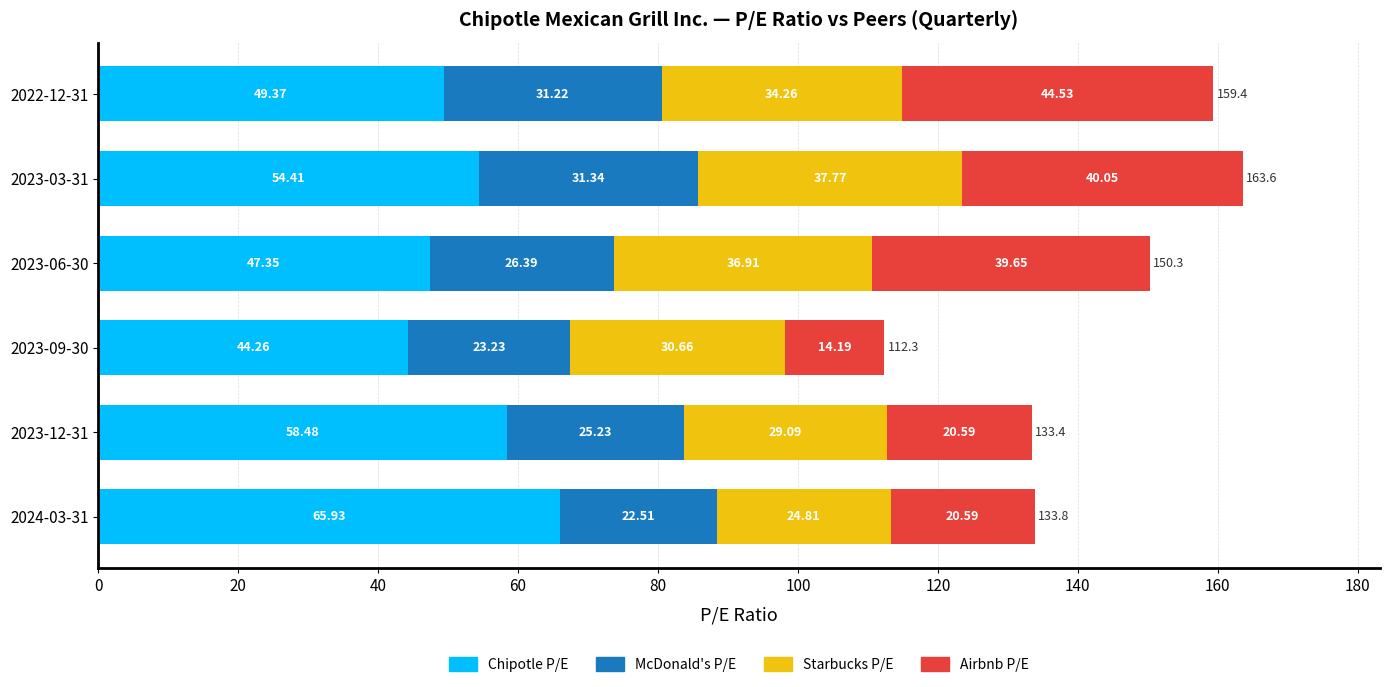

What is the total value across all series at 2023-09-30?

112.3